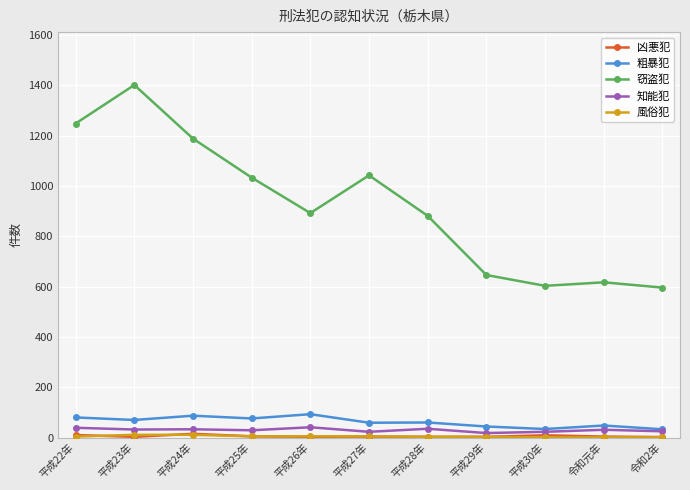

Where does the 窃盗犯 series first go above 892?

平成22年